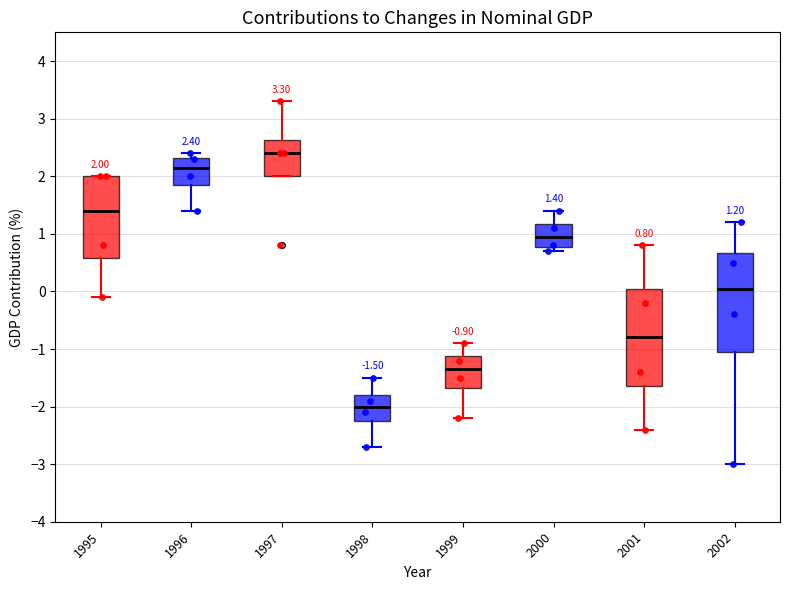

Which box's median line is the highest?

1997